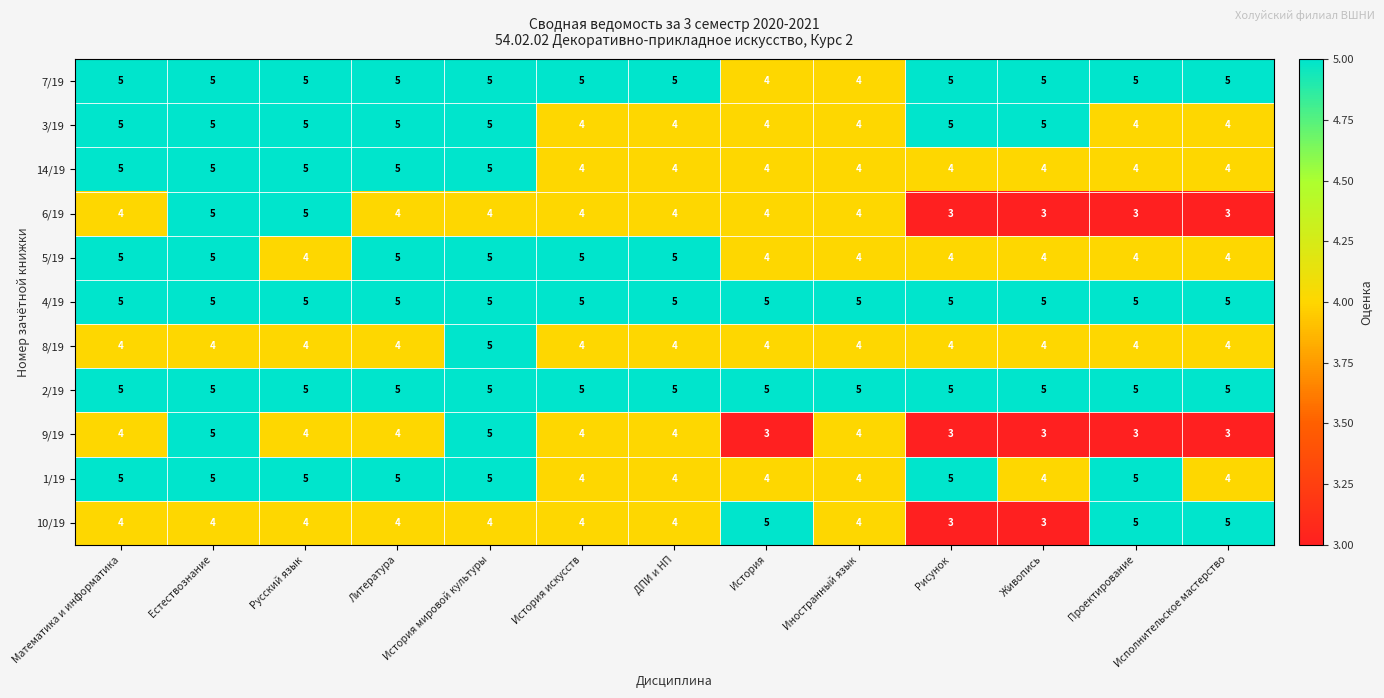

What is the spread (max minus min) of values at Русский язык?

1